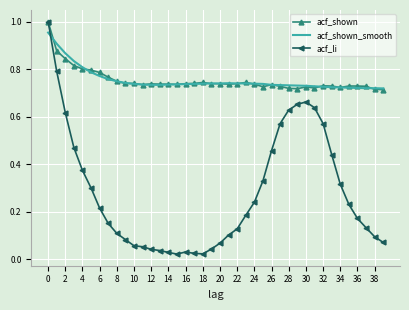

Which series has the widest spread of values?

acf_li